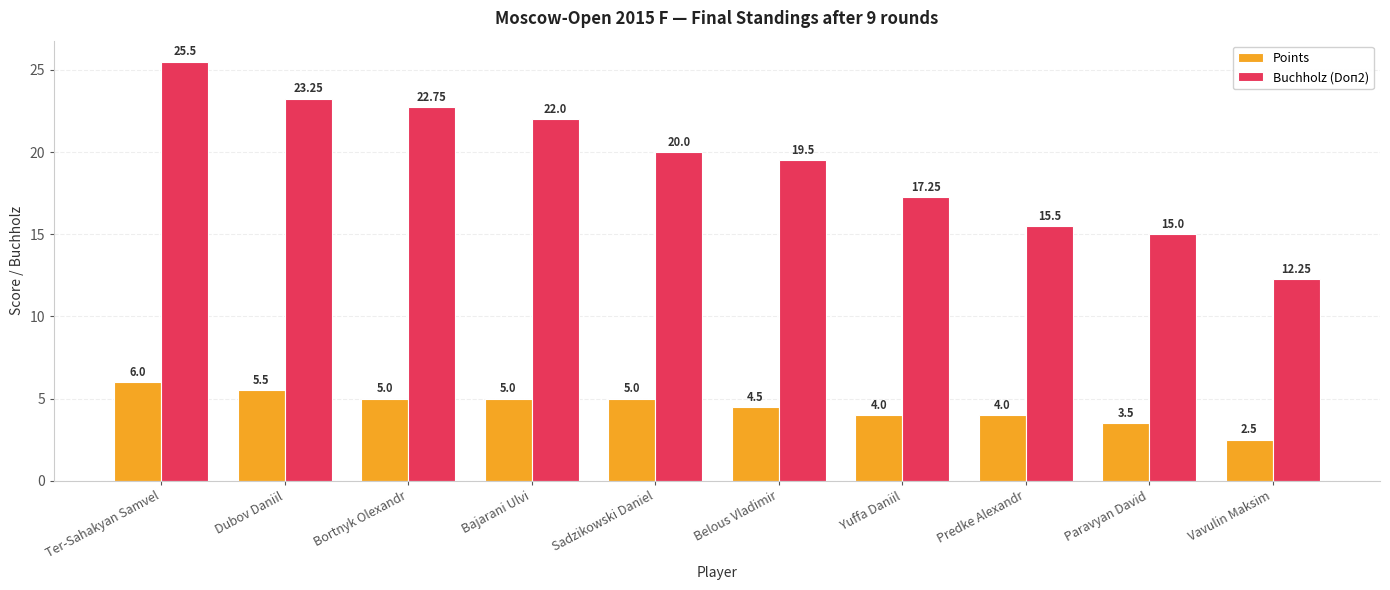

Rank the series by their average value, from lowest to highest.

Points, Buchholz (Doп2)